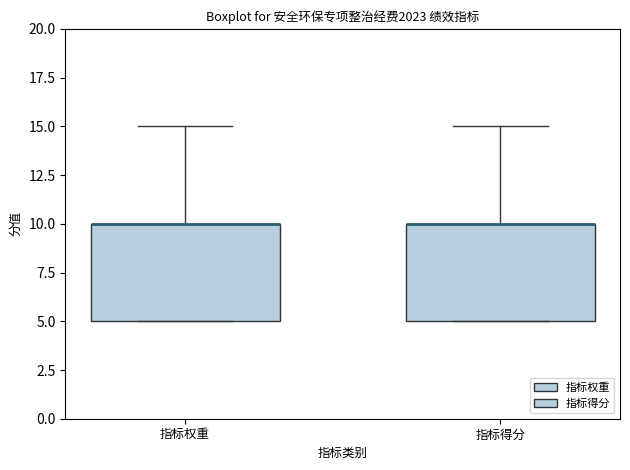

Where is the upper edge of the box for 指标权重 on the y-axis? The values are not printed on the chart, so give them approximately, as read against the axis.

10